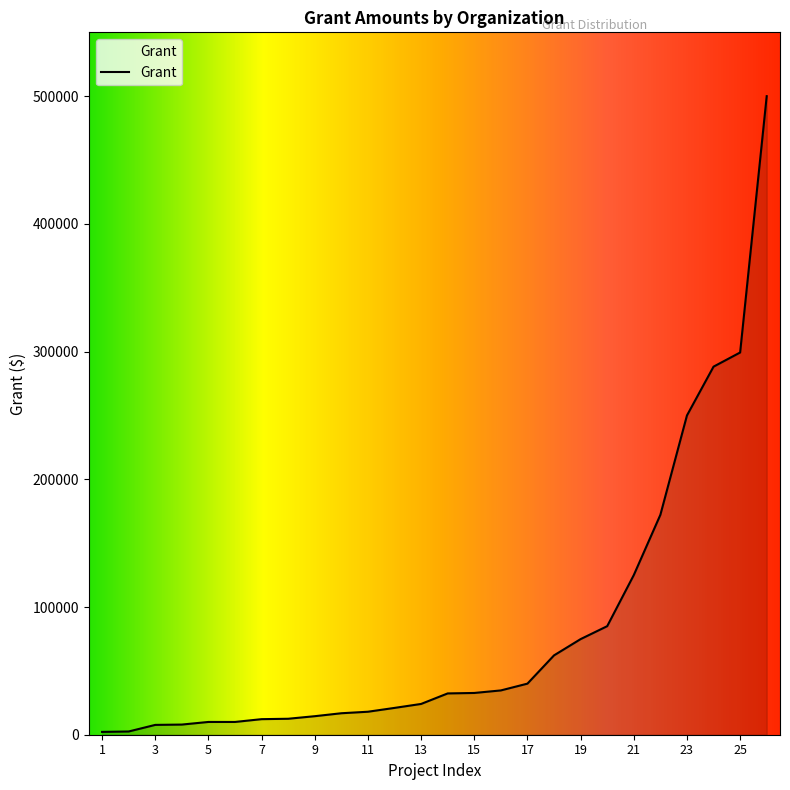

What is the difference between the maximum and minimum values?

497793